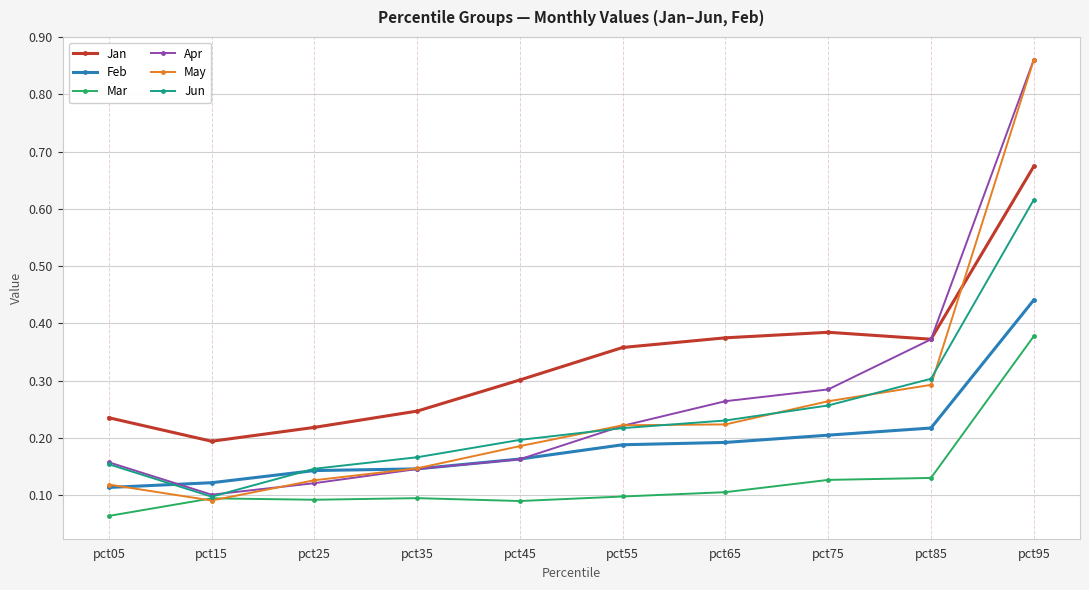

Between pct35 and pct55, which series saw the biggest shift?

Jan